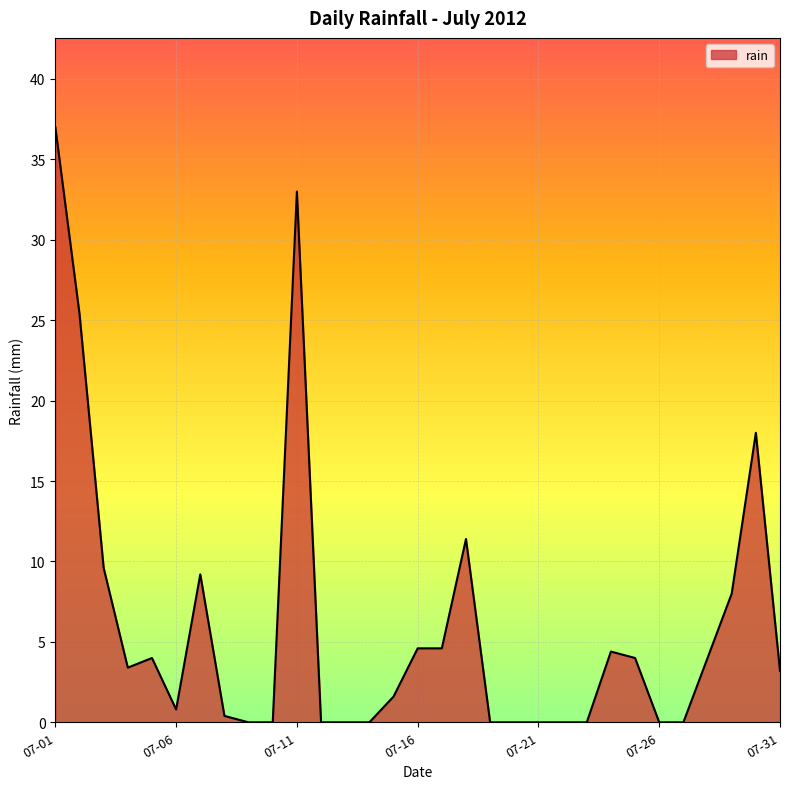

What is the sum of all values?

186.6